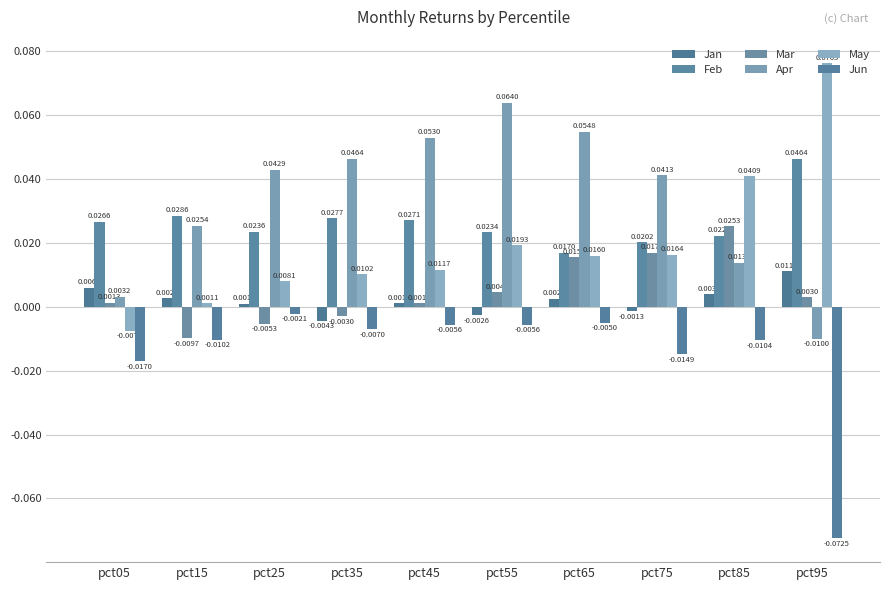

What is the sum of the May values at pct95 and pct25?

0.1